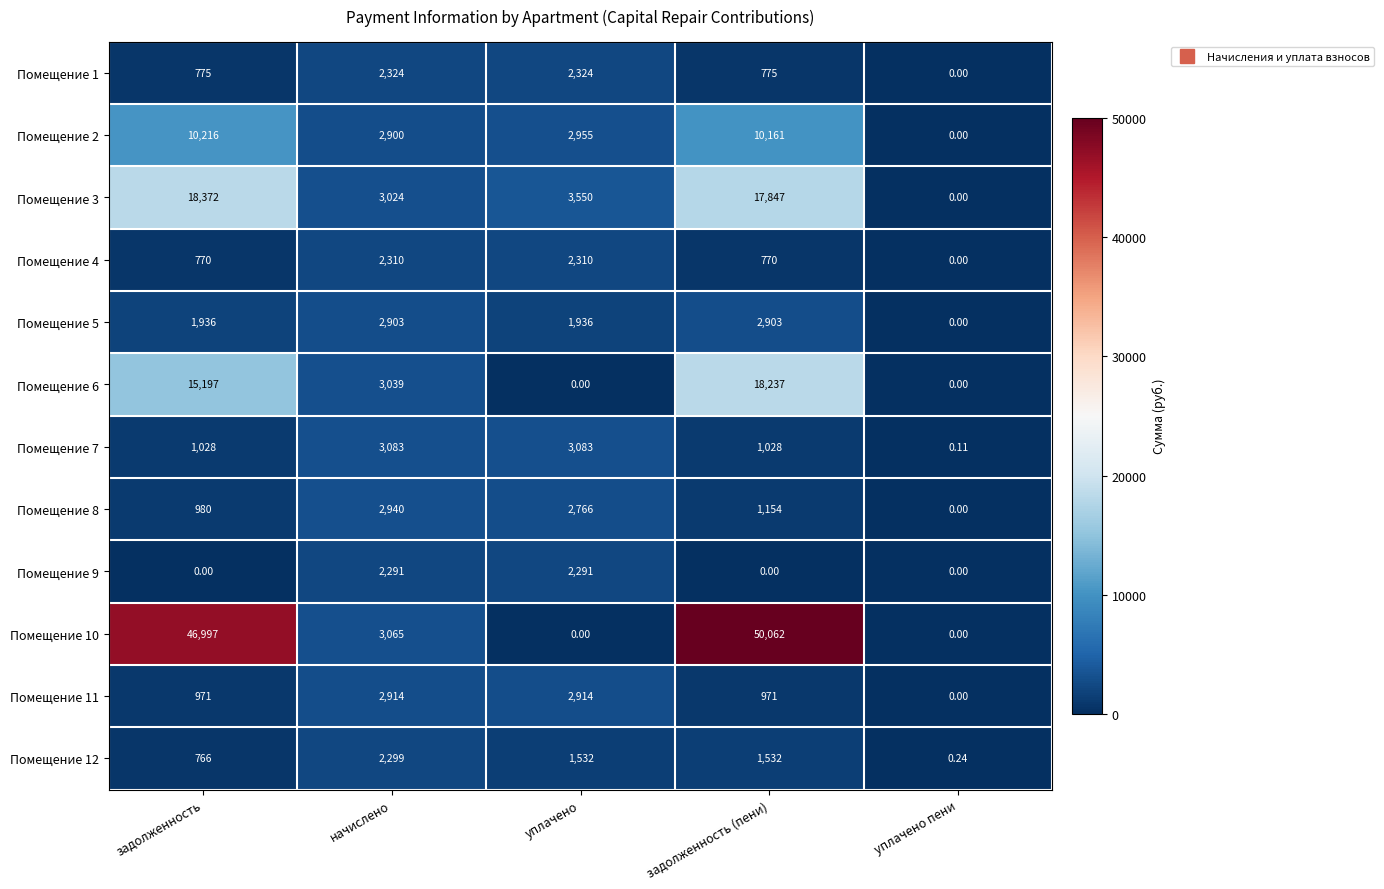

At задолженность (пени), list the series in order from largest to smallest.

Помещение 10, Помещение 6, Помещение 3, Помещение 2, Помещение 5, Помещение 12, Помещение 8, Помещение 7, Помещение 11, Помещение 1, Помещение 4, Помещение 9